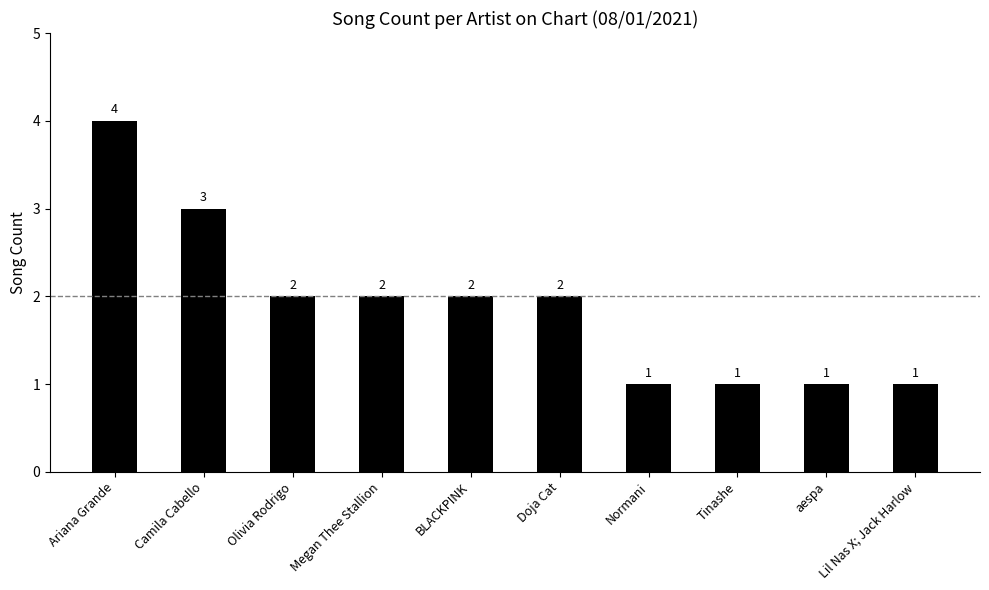

Which label corresponds to the largest value in the chart?

Ariana Grande